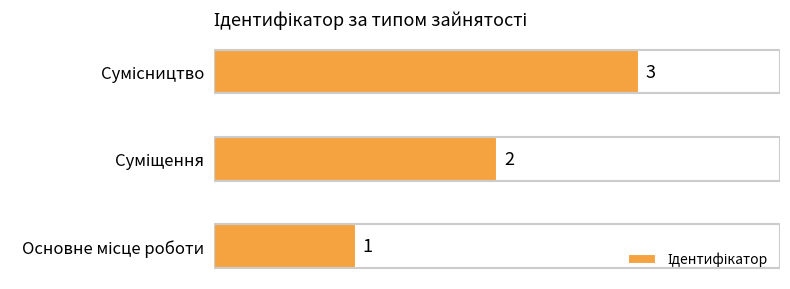

What is the maximum value shown in the chart?

3